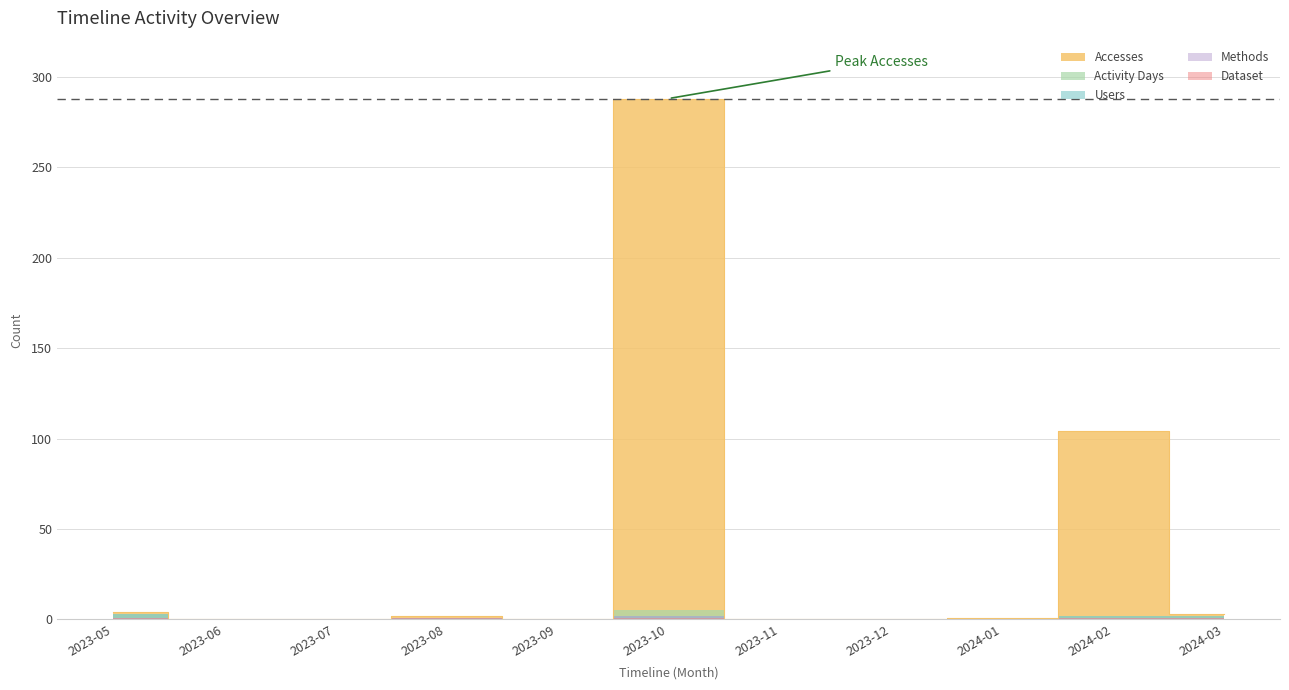

How many series are shown in this chart?

5